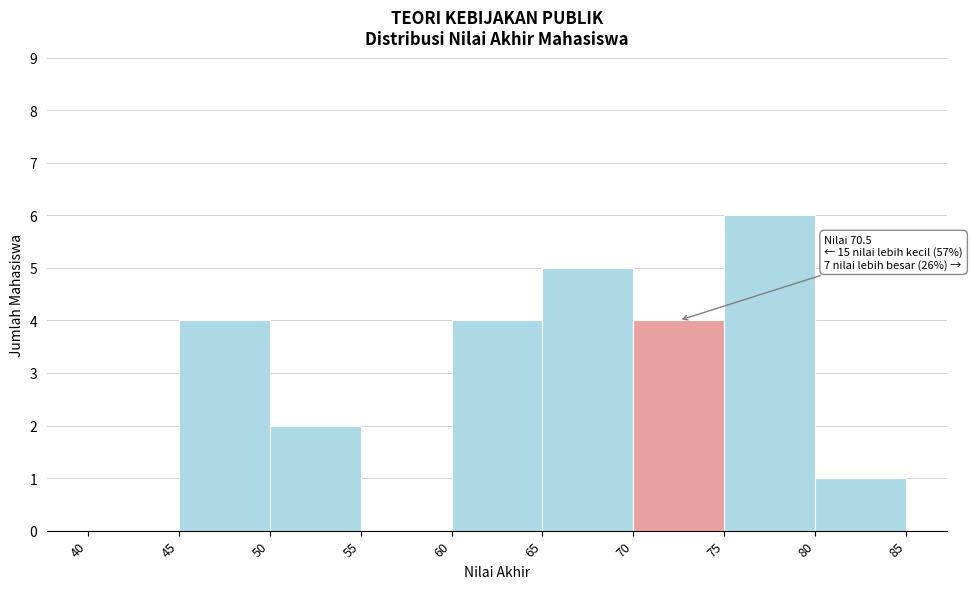

Which range on the x-axis has the tallest bar?

75 to 80